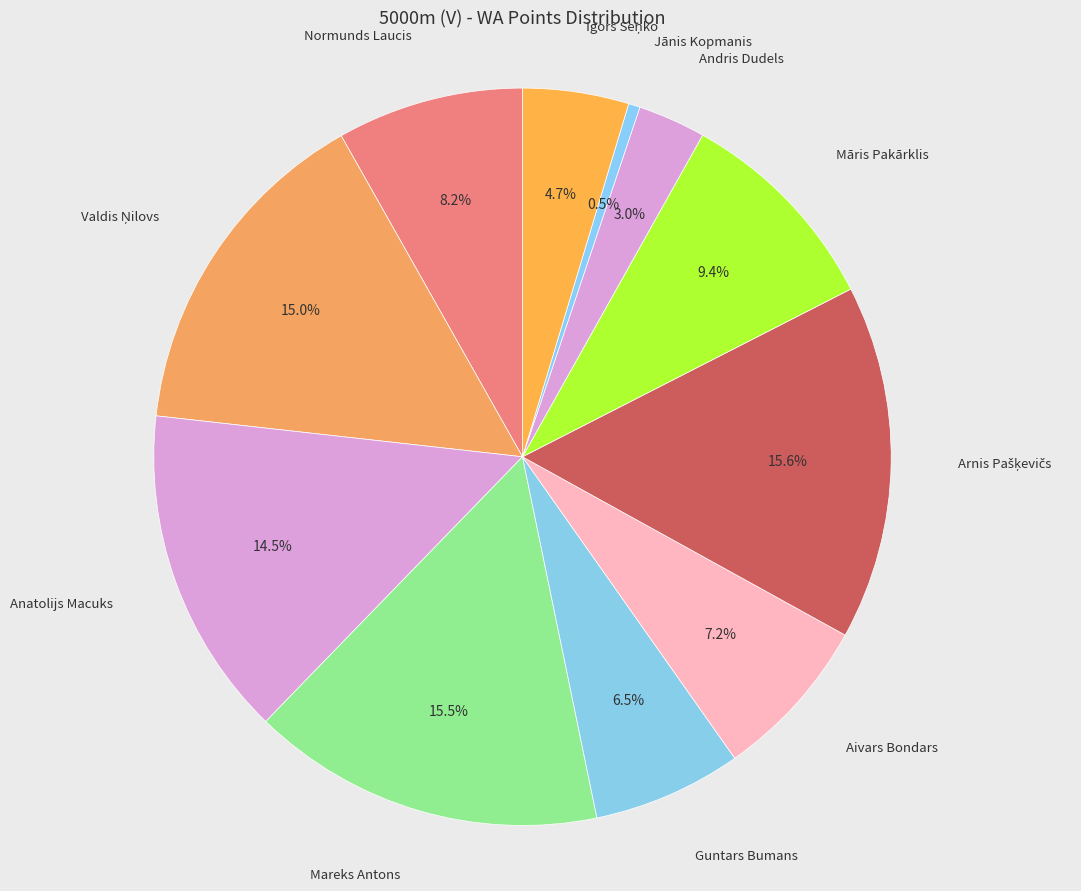

Is there any slice that represents more than half of the pie?

No